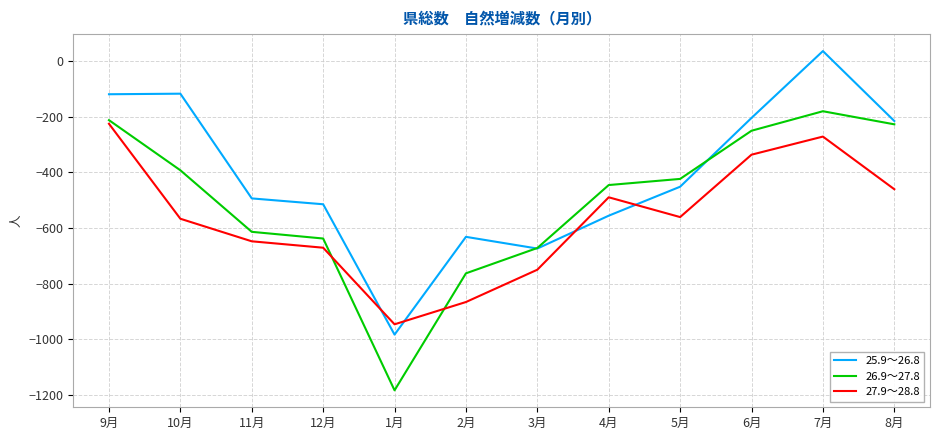

After their last crossing, which series has the higher values: 26.9～27.8 or 27.9～28.8?

26.9～27.8